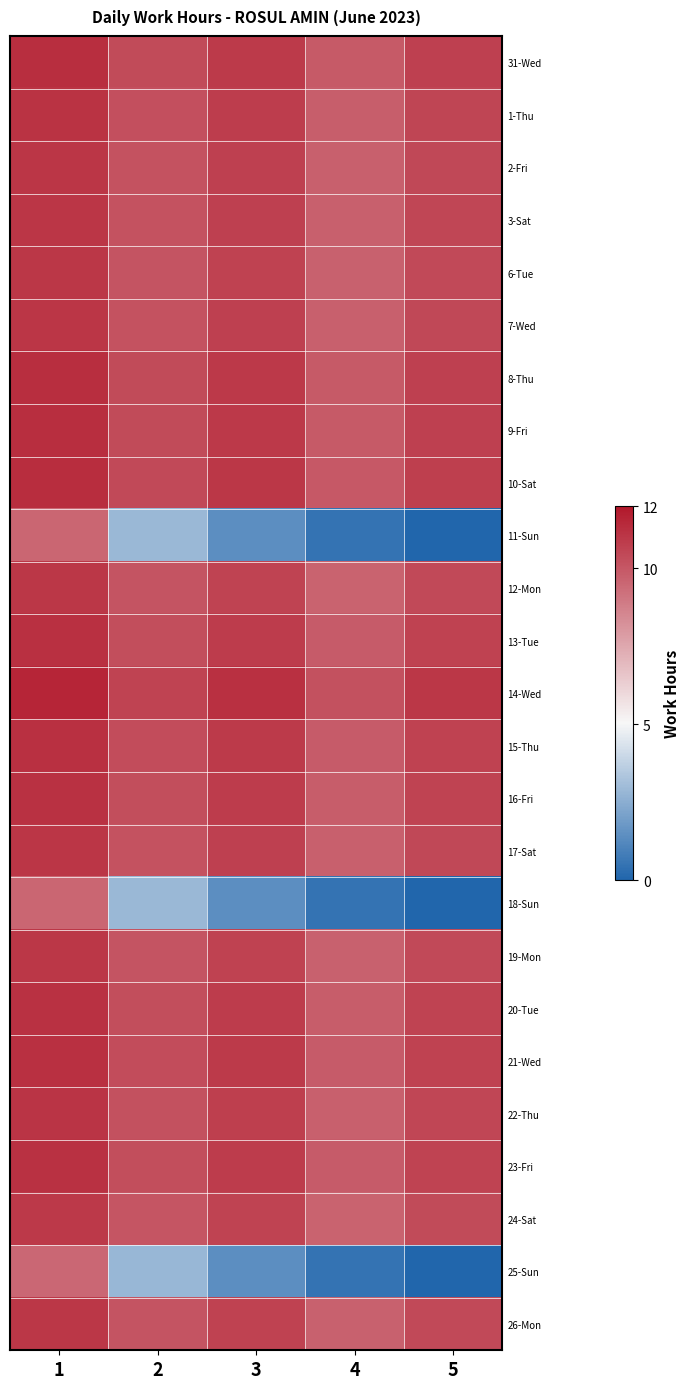

Which has a higher value, 2 or 1?

1